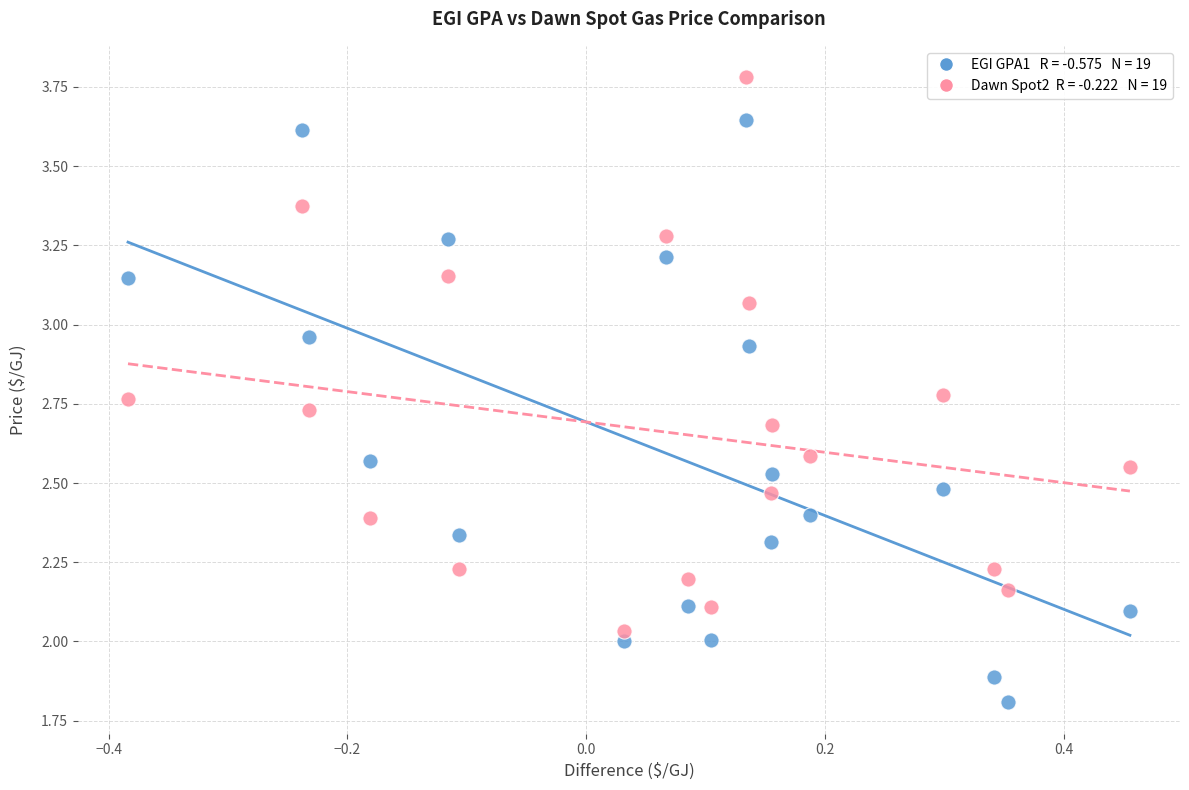

Across all data points, what is the range of X values (max minus min)?

0.8